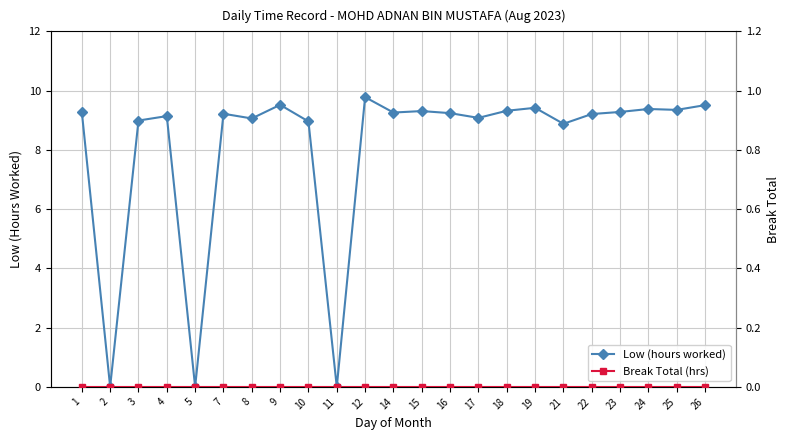

Reading left to right, list all the values displayed in this chart.

Low (hours worked): 9.3	0.0	9.0	9.1	0.0	9.2	9.1	9.5	9.0	0.0	9.8	9.3	9.3	9.2	9.1	9.3	9.4	8.9	9.2	9.3	9.4	9.3	9.5
Break Total (hrs): 0.0	0.0	0.0	0.0	0.0	0.0	0.0	0.0	0.0	0.0	0.0	0.0	0.0	0.0	0.0	0.0	0.0	0.0	0.0	0.0	0.0	0.0	0.0